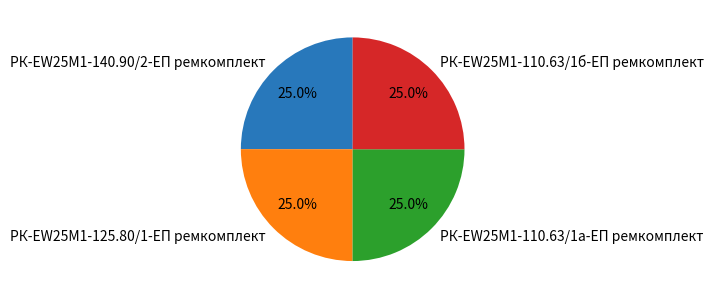

To the nearest percent, what portion does РК-EW25M1-125.80/1-ЕП ремкомплект represent?

25%